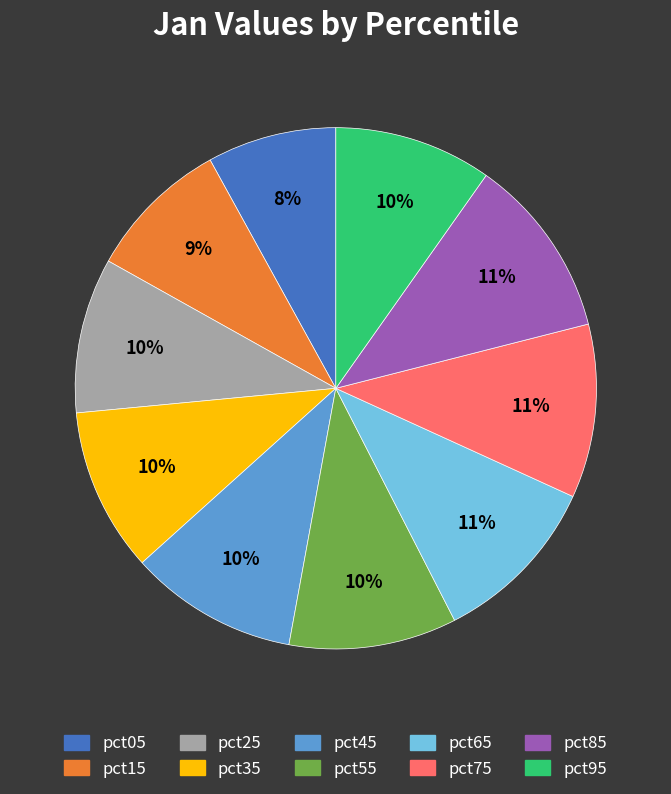

What percentage is the pct65 slice, to the nearest percent?

11%